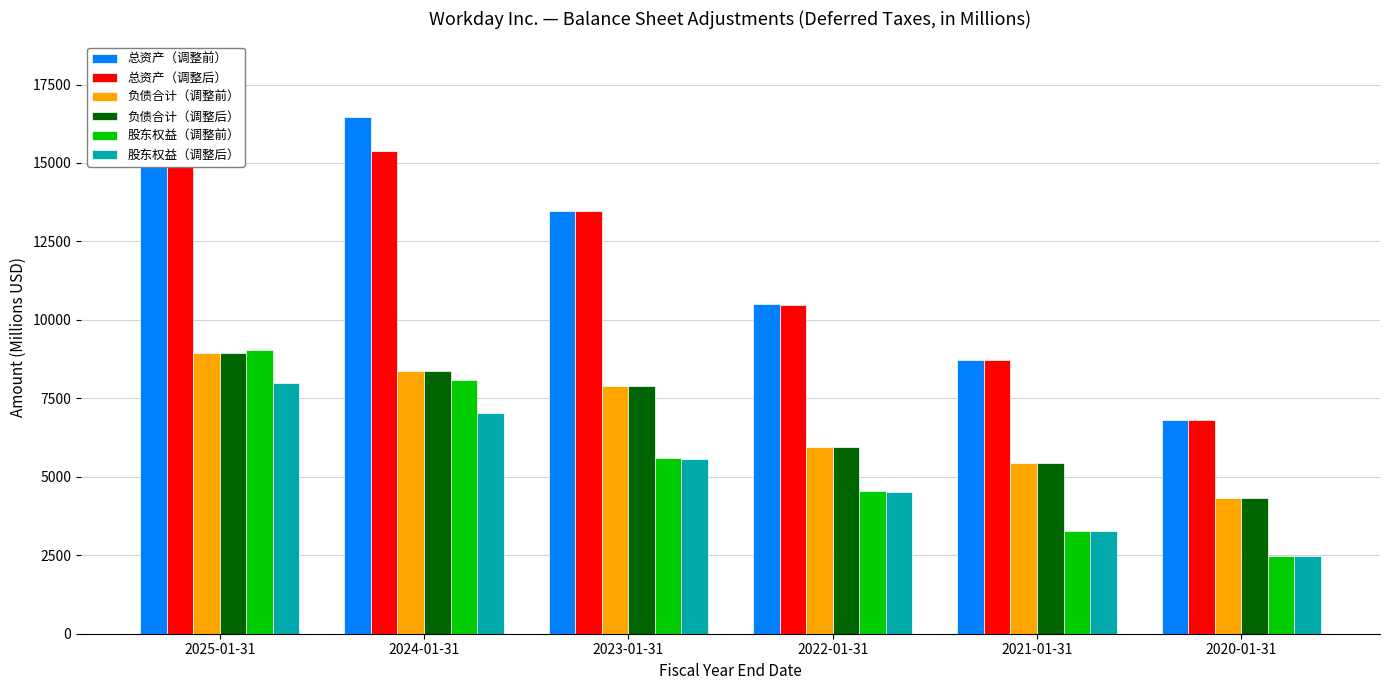

What is the average value of the 总资产（调整前） series?

12325